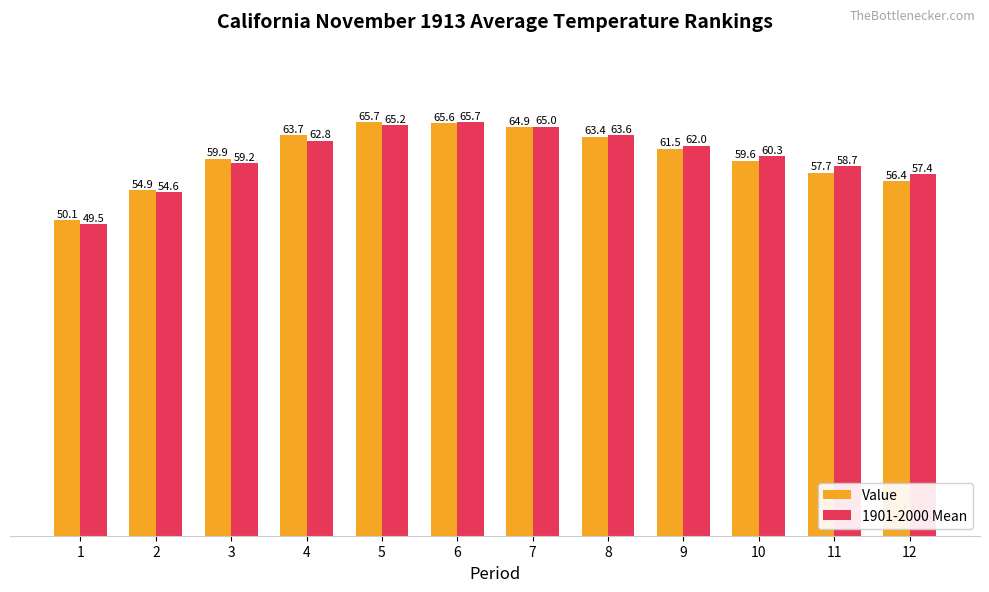

What is the maximum value shown in the chart?

65.7